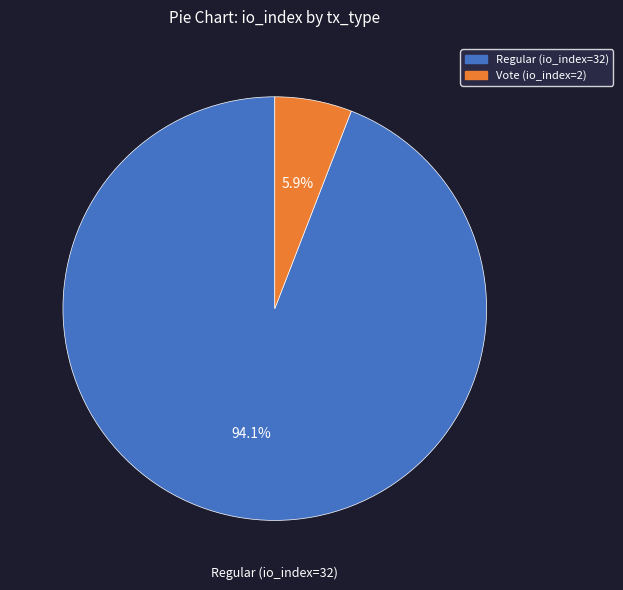

What is the largest slice in the pie chart?

Regular (io_index=32)